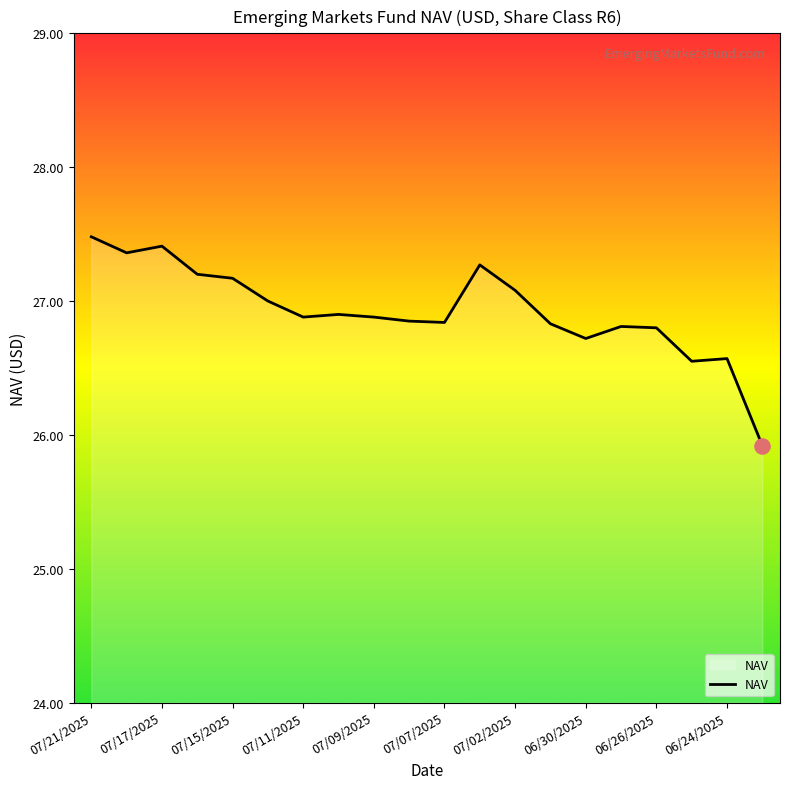

What is the difference between the maximum and minimum values?

1.6